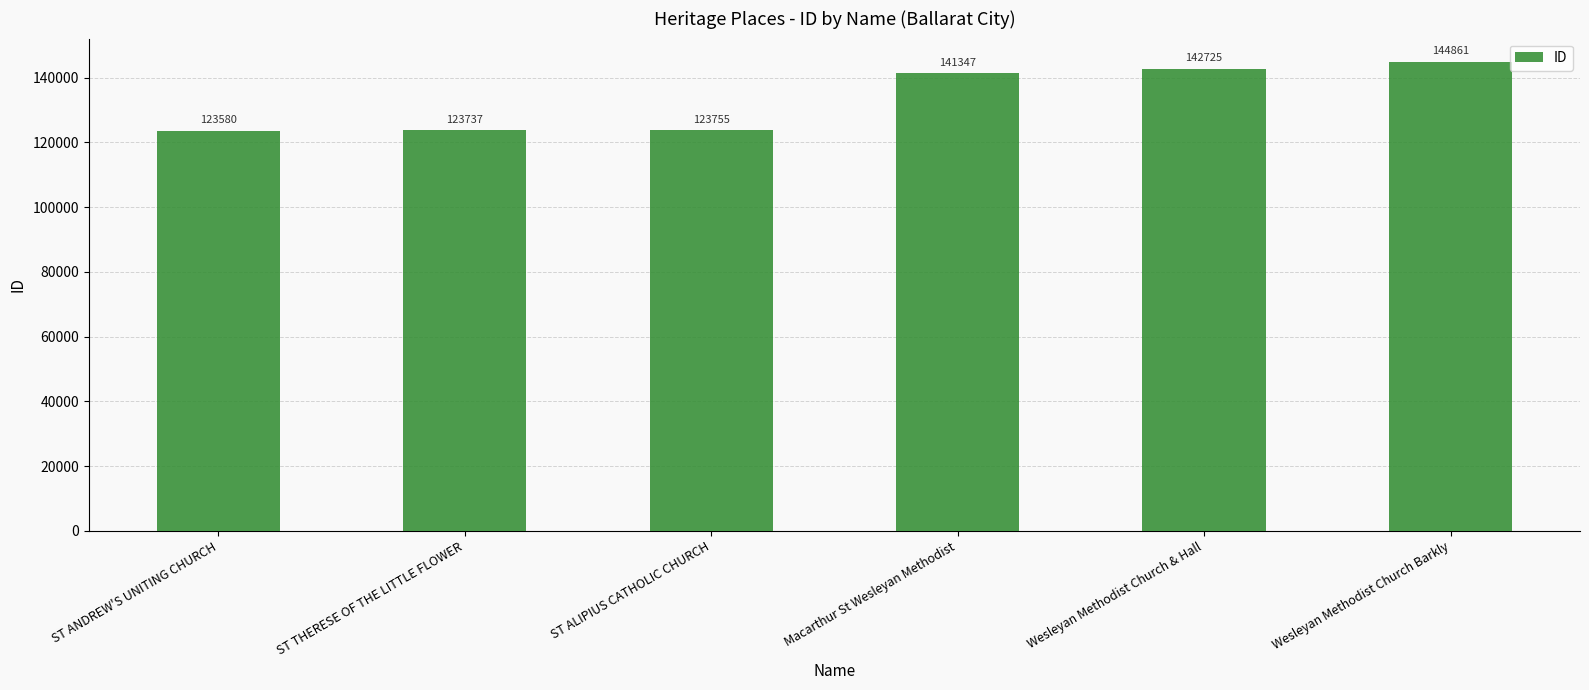

True or false: the data shows 256854 at Wesleyan Methodist Church Barkly.

False